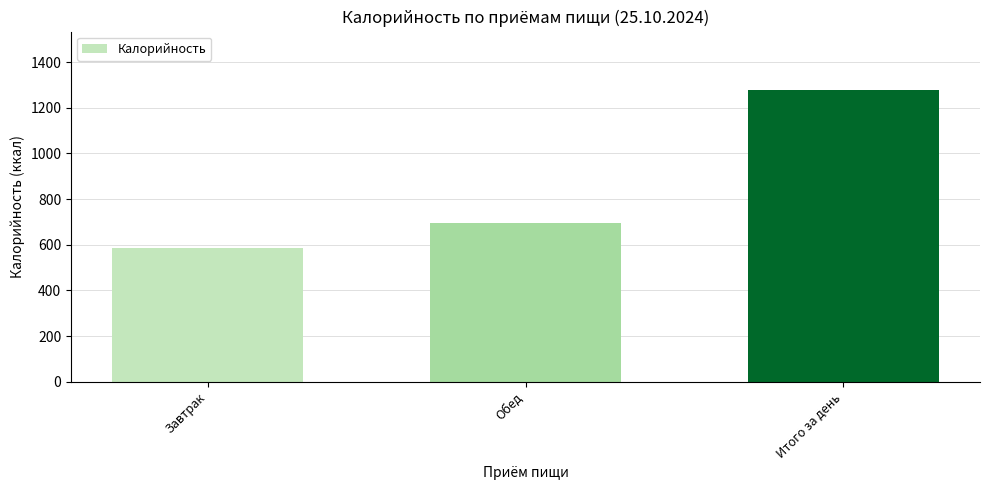

Between Итого за день and Завтрак, which is larger?

Итого за день